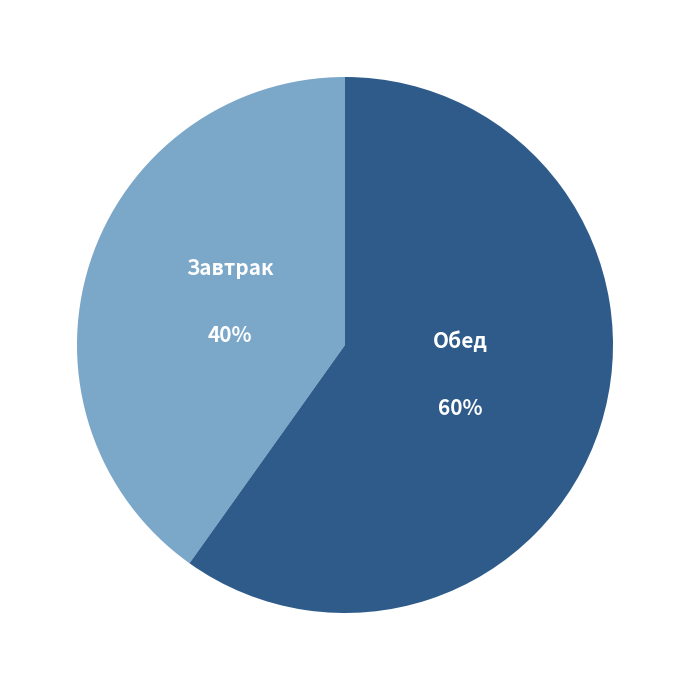

To the nearest percent, what is the difference between the largest and smallest slice percentages?

20%